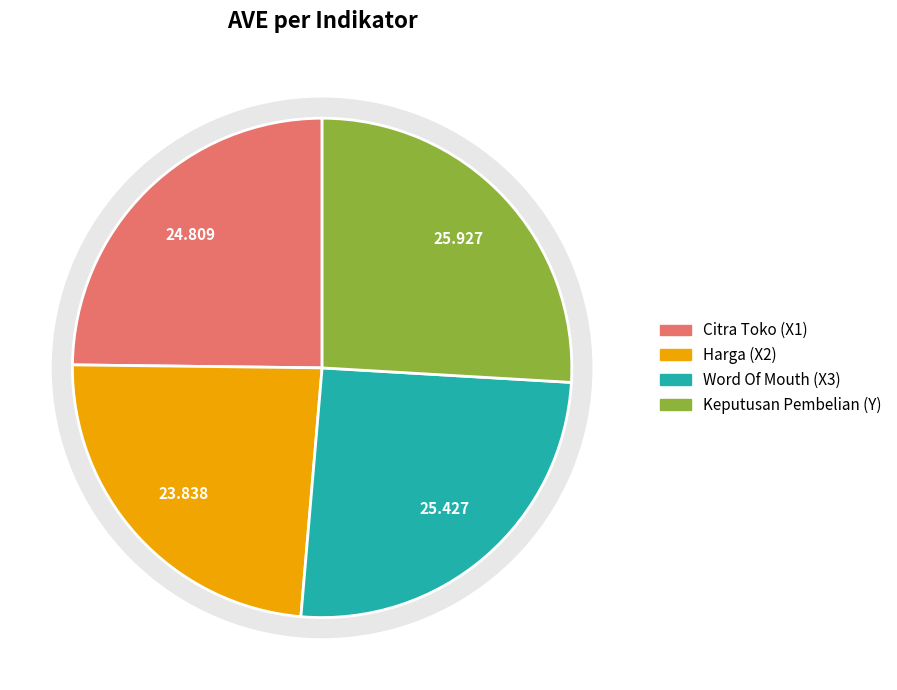

How many slices are in this pie chart?

4